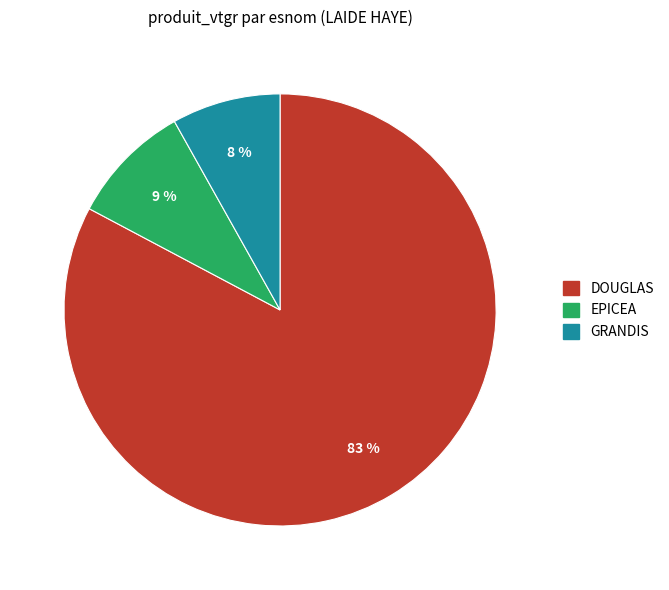

To the nearest percent, what is the average slice percentage?

33%